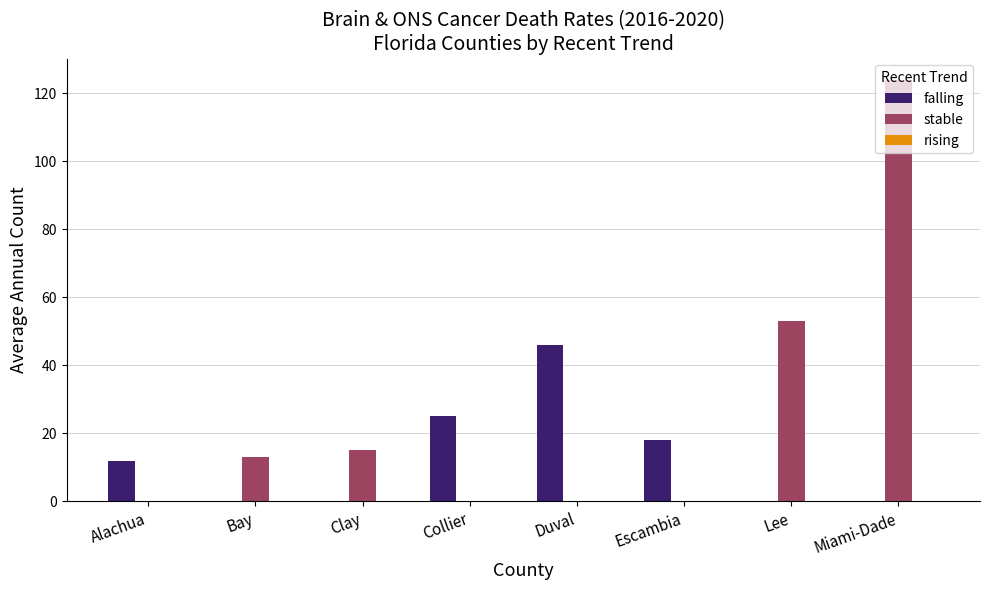

Between Clay and Duval, which series saw the biggest shift?

falling